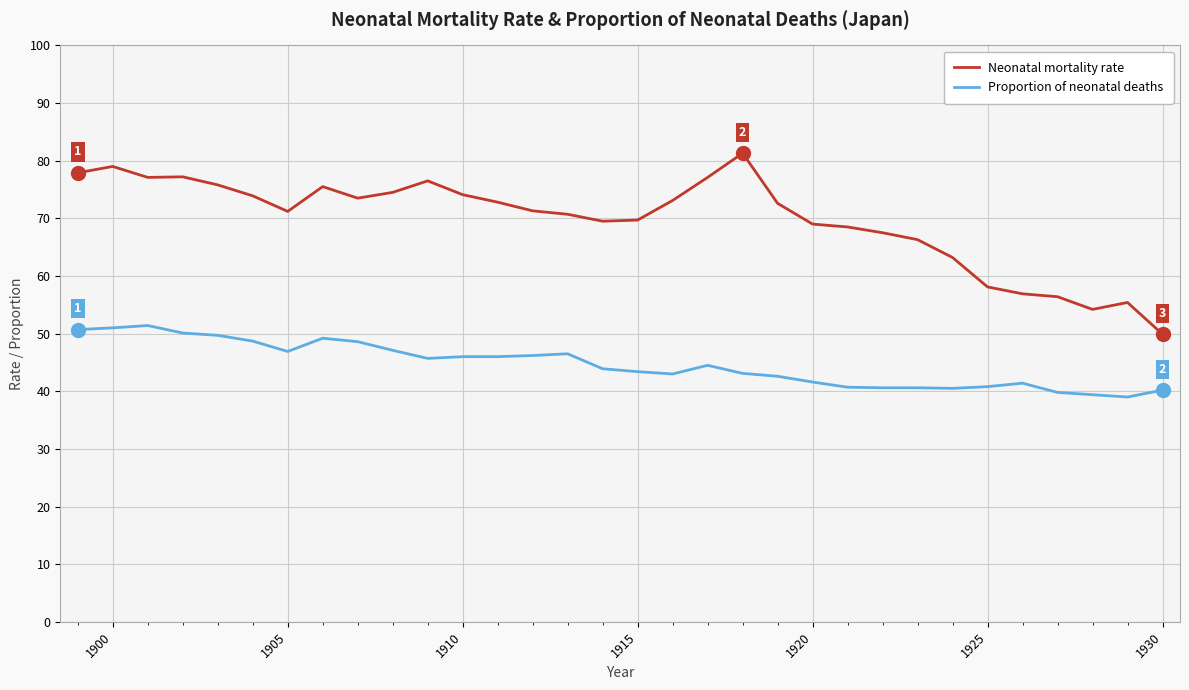

Count the number of data series in this chart.

2